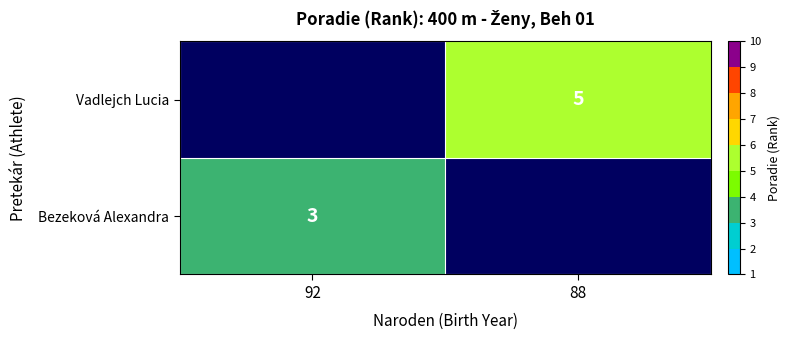

What is the spread (max minus min) of values at 92?

3